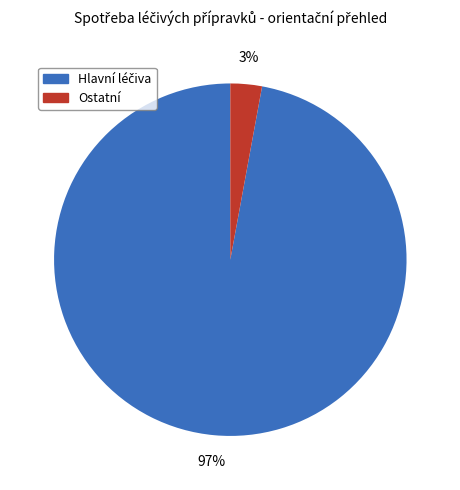

Is there any slice that represents more than half of the pie?

Yes